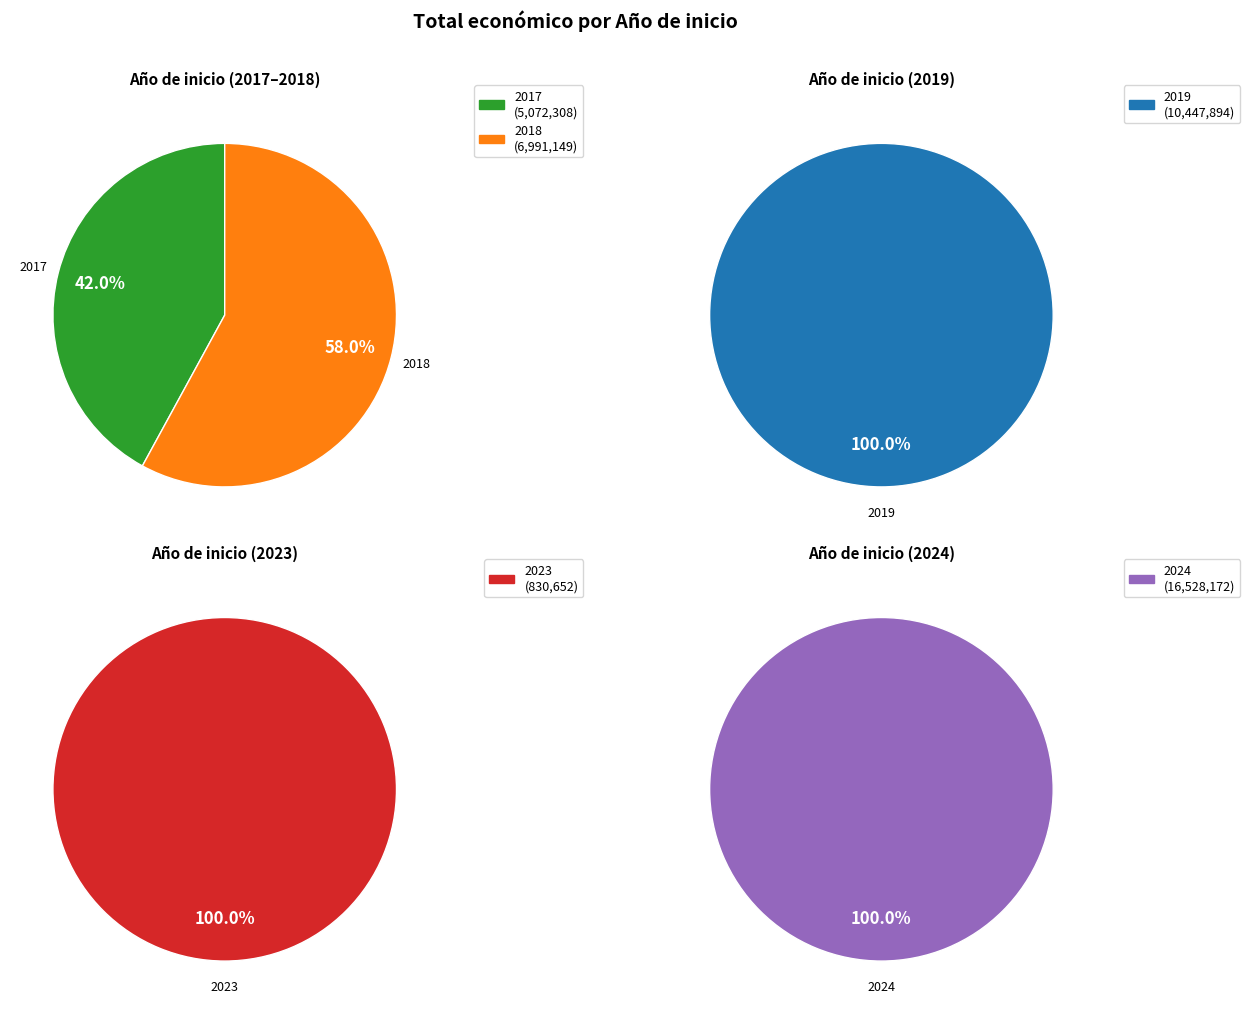

Count the number of slices in the pie.

5